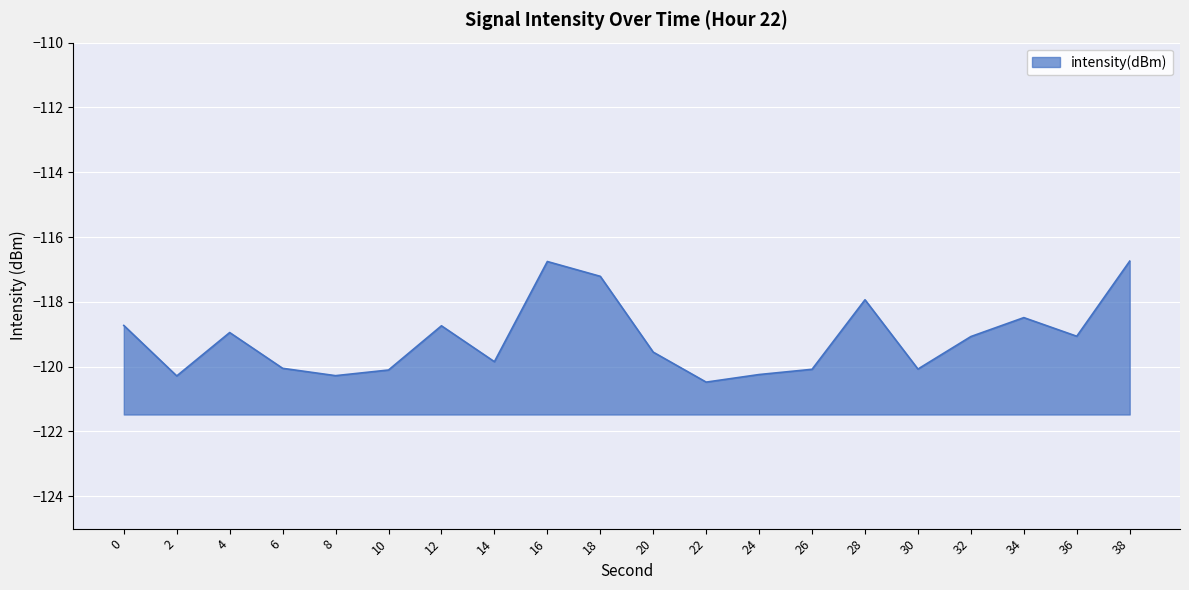

Reading left to right, transcribe all the data shown in this chart.

0=-118.7	2=-120.3	4=-118.9	6=-120.1	8=-120.3	10=-120.1	12=-118.7	14=-119.8	16=-116.8	18=-117.2	20=-119.6	22=-120.5	24=-120.2	26=-120.1	28=-117.9	30=-120.1	32=-119.1	34=-118.5	36=-119.1	38=-116.7